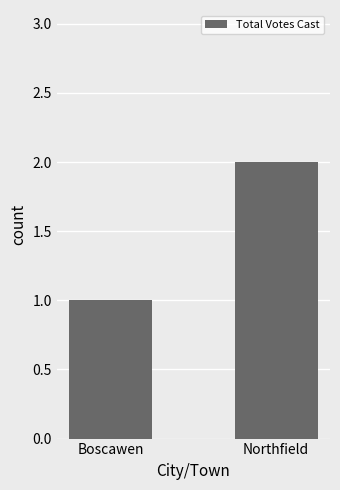

How many bars are there in total?

2